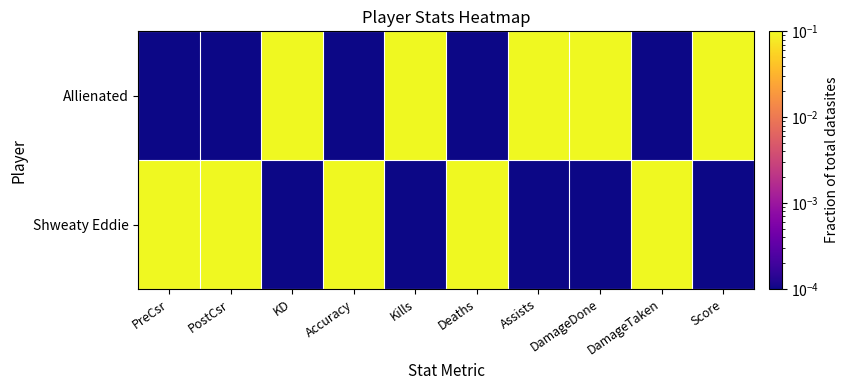

At which category is the sum across all series the highest?

PreCsr